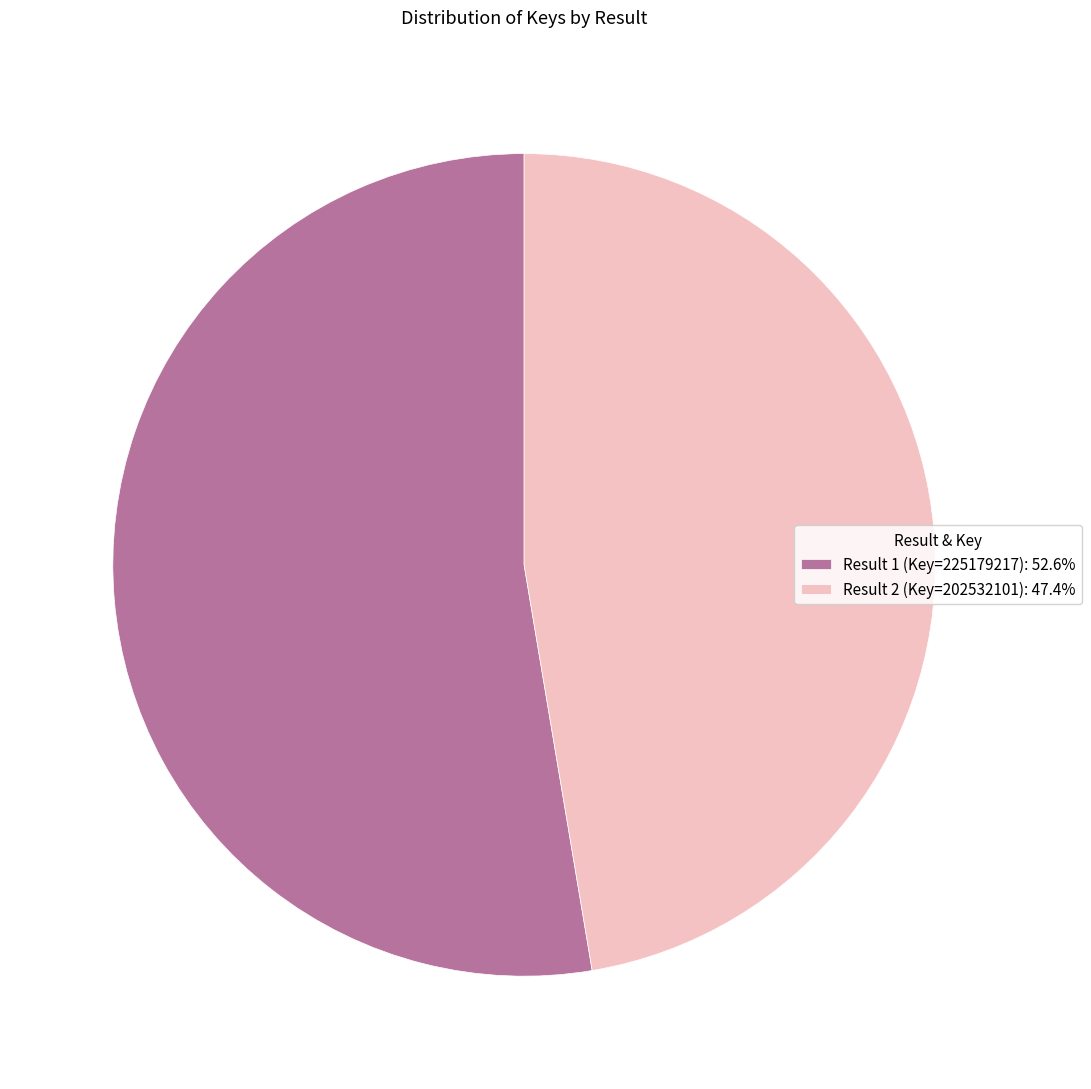

Approximately how many times larger is the value at Result 1 (Key=225179217): 52.6% compared to Result 2 (Key=202532101): 47.4%?

1.1